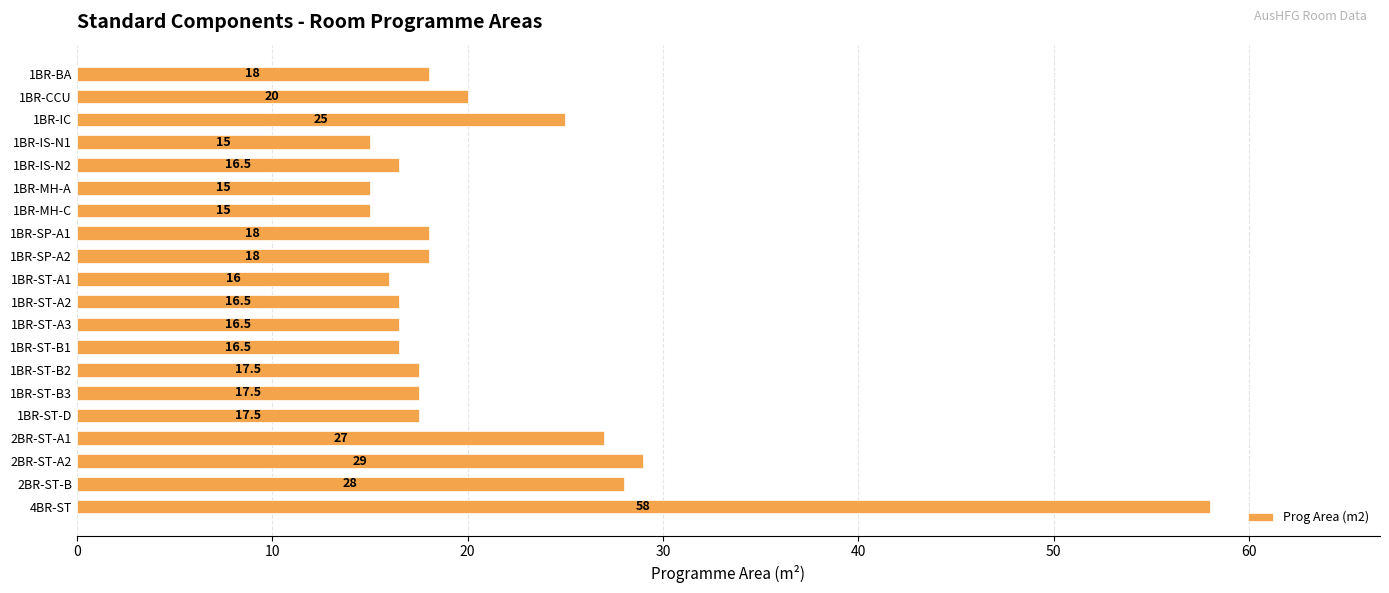

What is the maximum value shown in the chart?

58.0